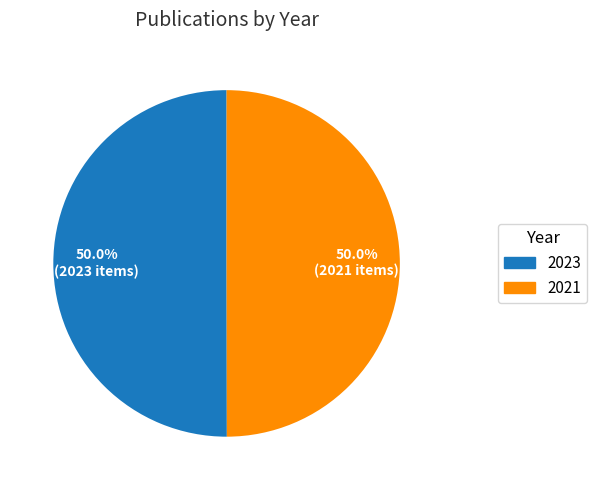

The 2021 slice represents 43% of the pie. True or false?

False